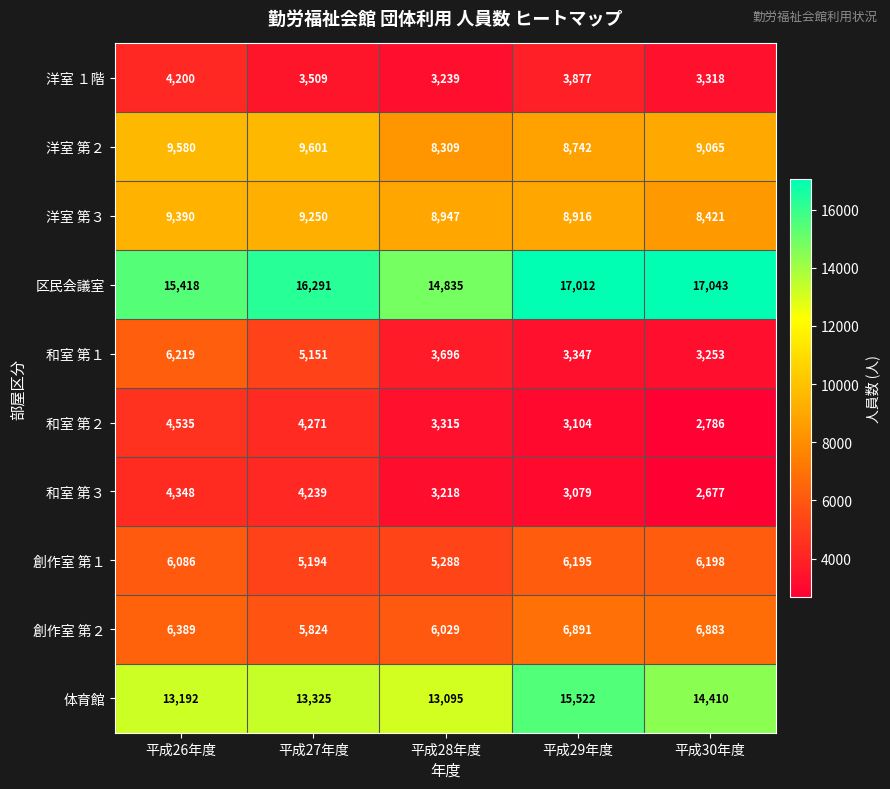

Which series changed the most between 平成27年度 and 平成29年度?

体育館